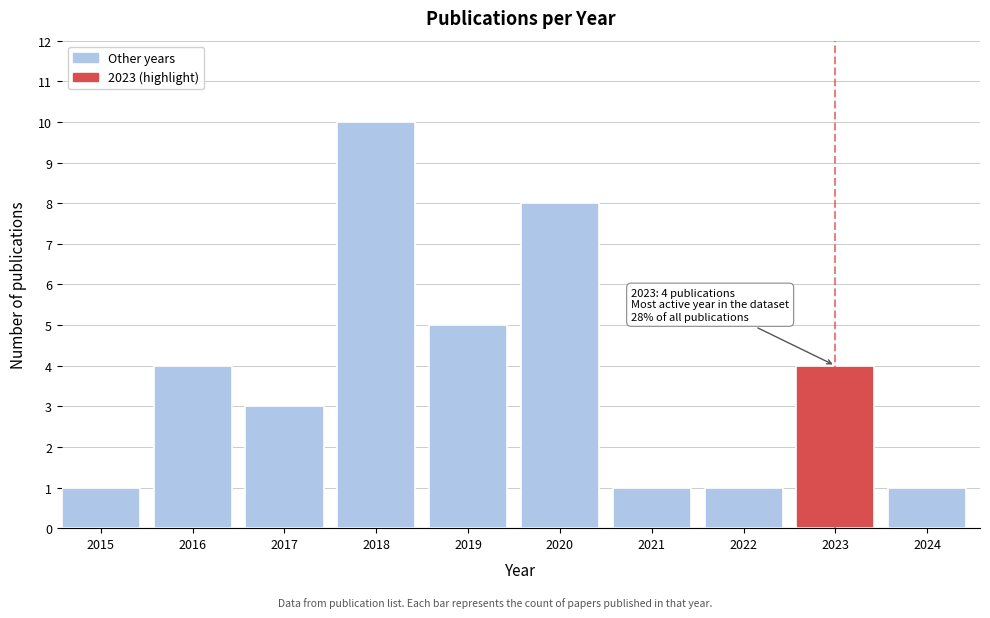

Reading left to right, list all the values displayed in this chart.

2015=1	2016=4	2017=3	2018=10	2019=5	2020=8	2021=1	2022=1	2023=4	2024=1